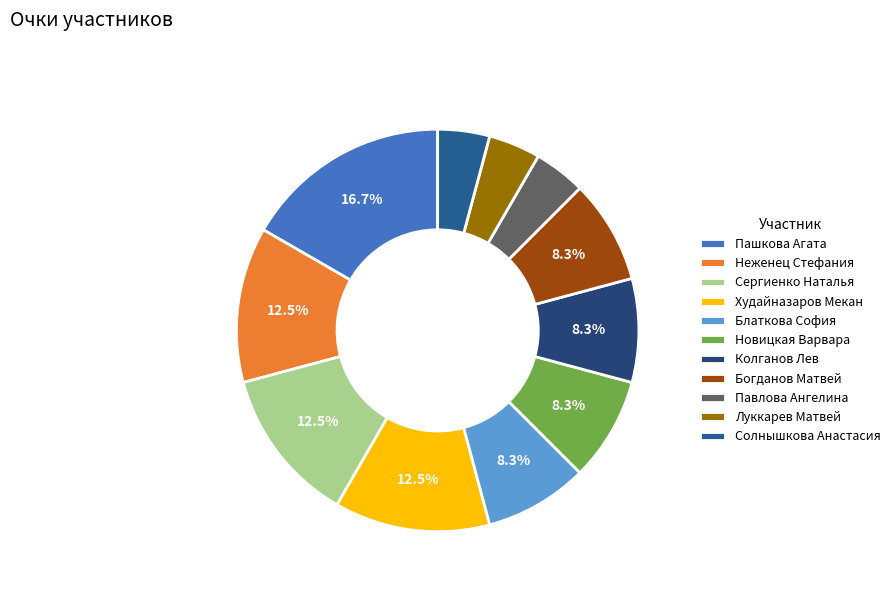

How many slices are in this pie chart?

11